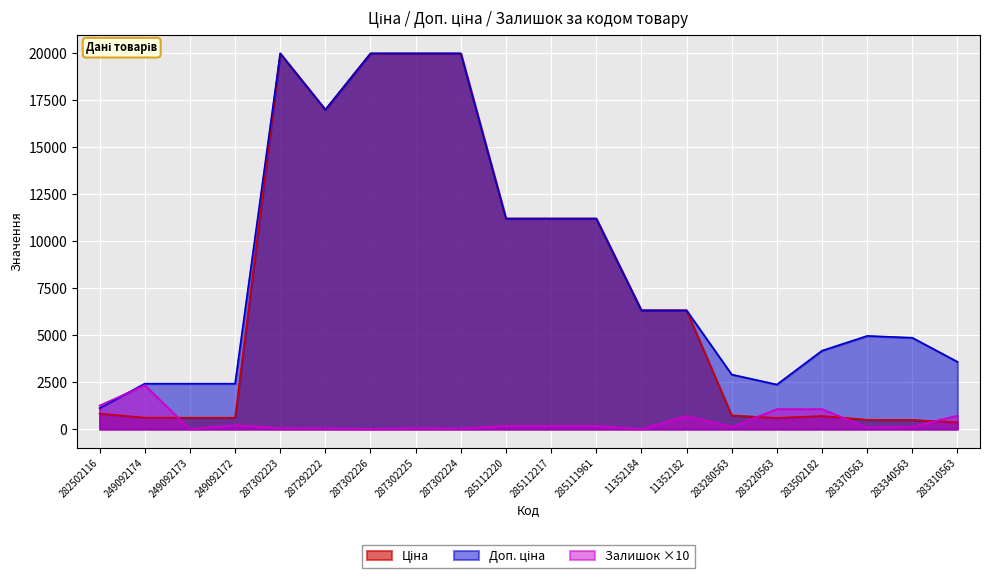

What position from the left is 283310563?

20